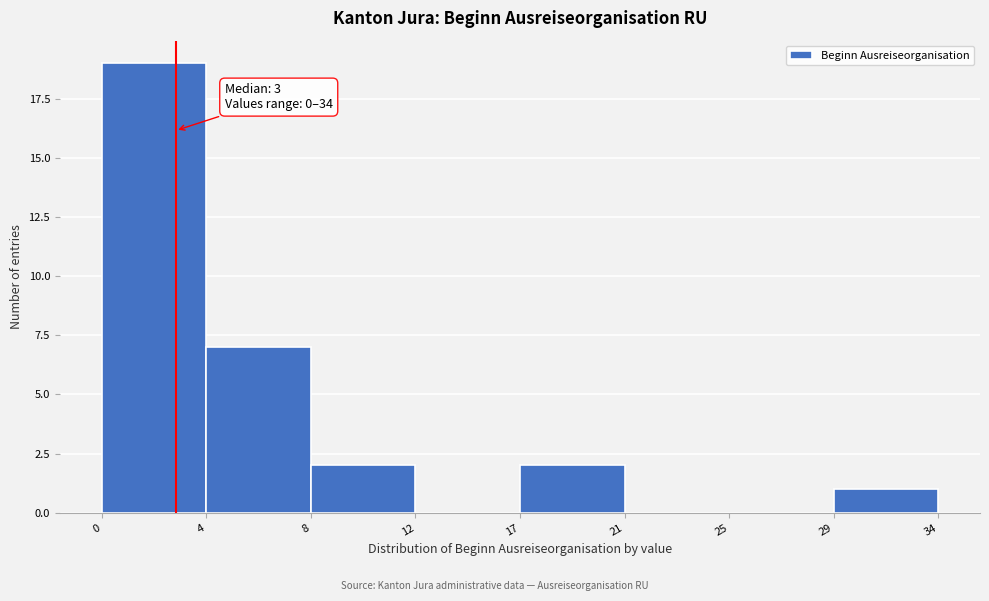

Reading left to right, transcribe all the data shown in this chart.

0=19	4=7	8=2	12=0	17=2	21=0	25=0	29=1